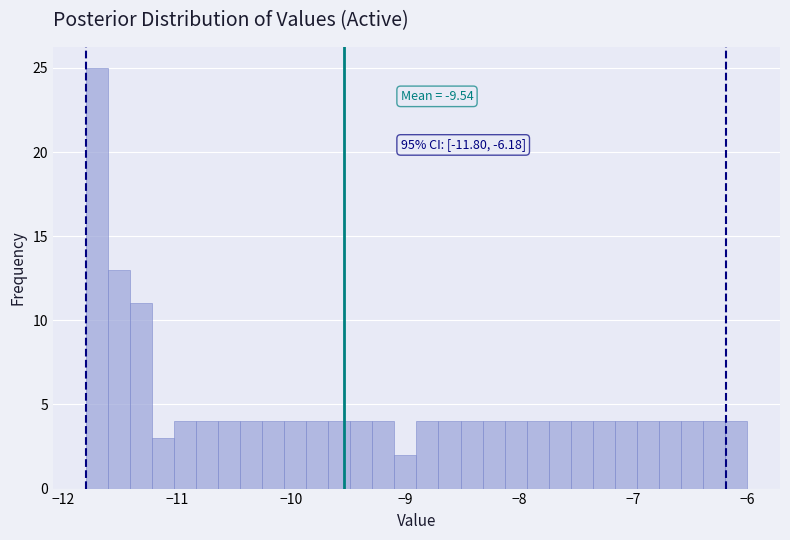

Read against the x-axis, roughly where is the centre of the tallest bar?

-11.7